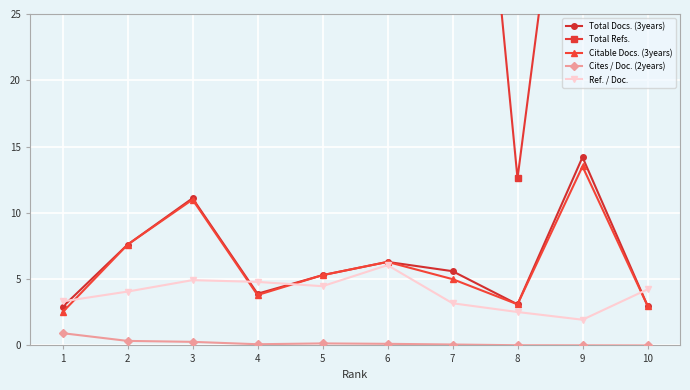

Which category has the lowest value across all series?

10